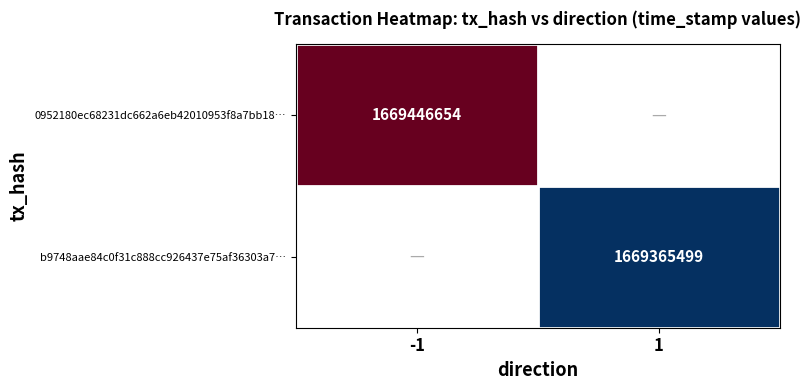

Is it true that 0952180ec68231dc662a6eb42010953f8a7bb18… equals 1669446654 at -1?

True